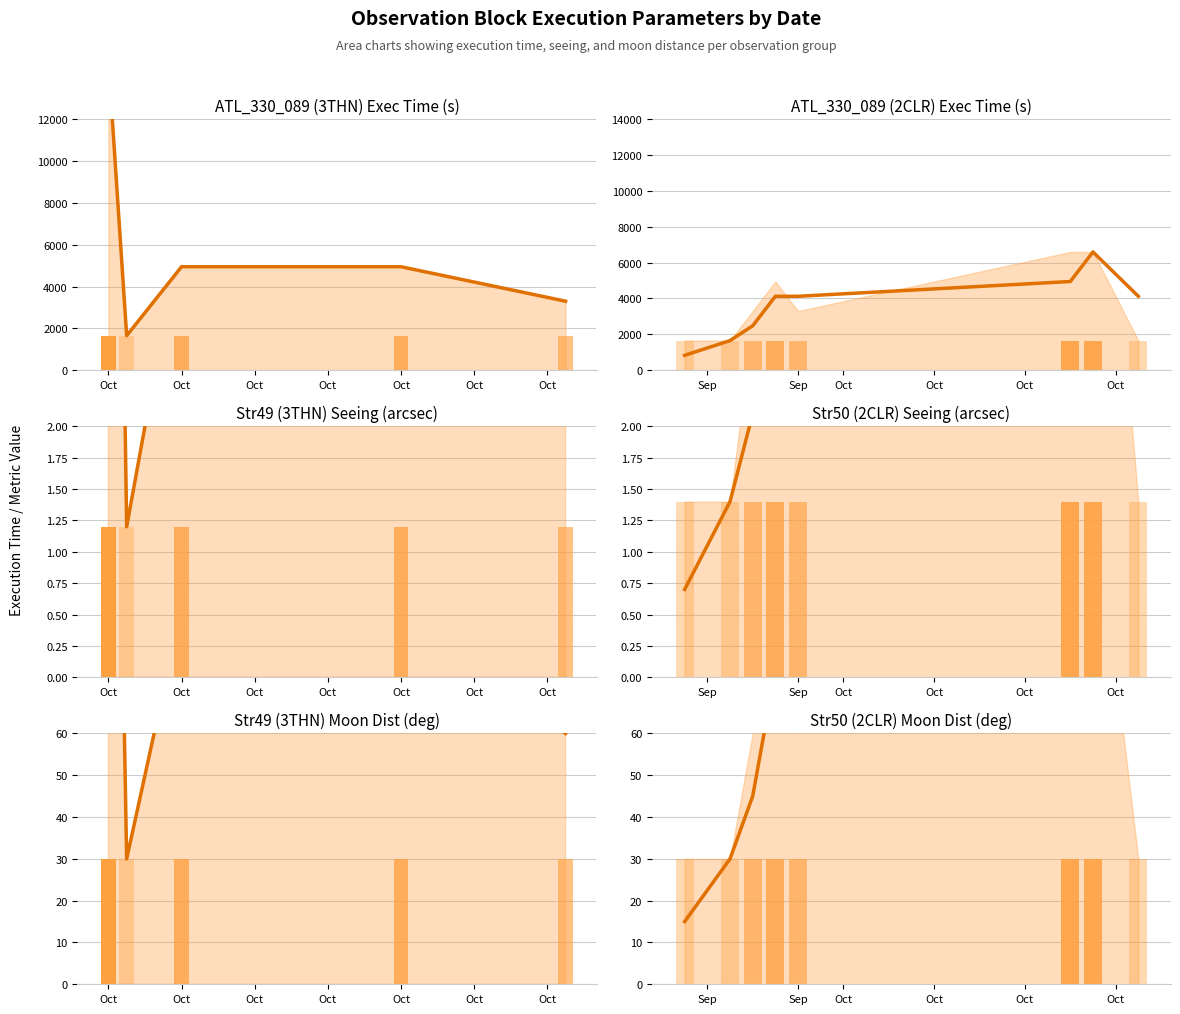

At which category is the sum across all series the highest?

Oct